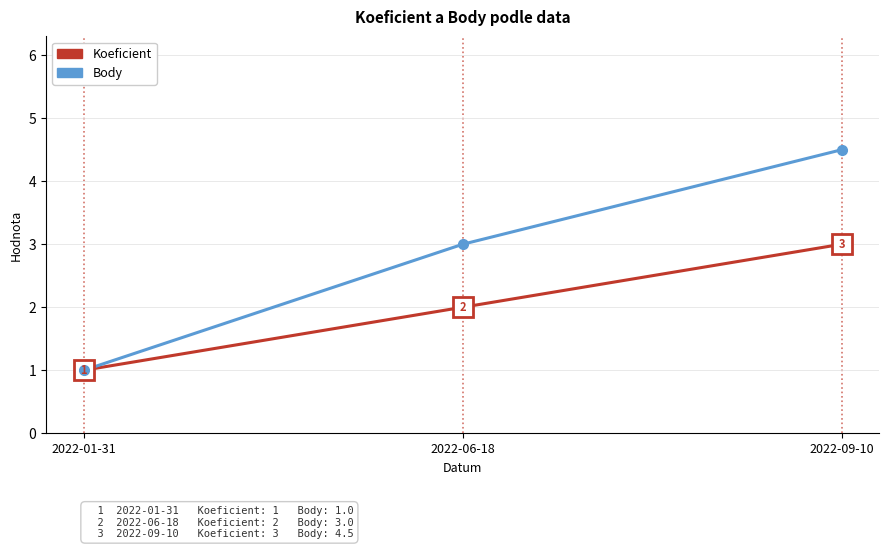

At which category is the sum across all series the highest?

2022-09-10